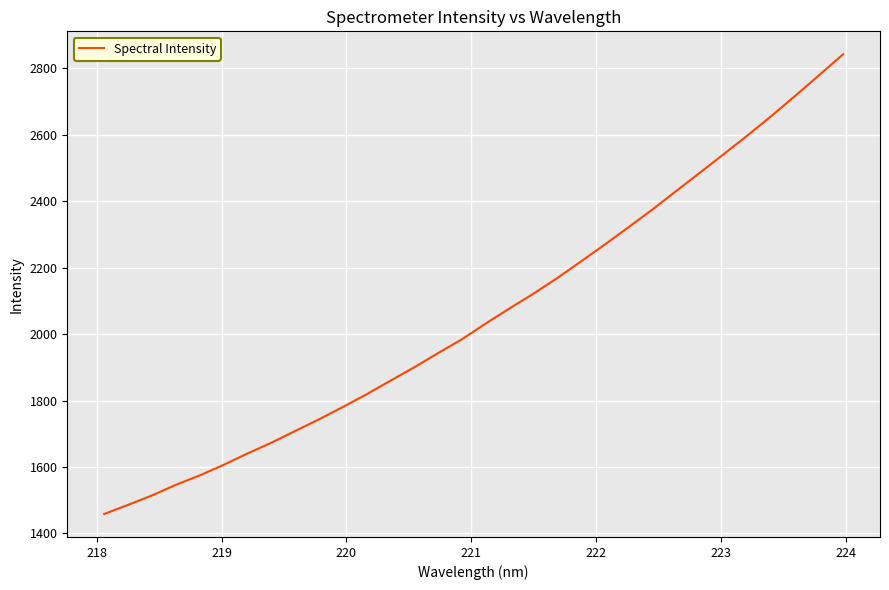

What is the maximum value shown in the chart?

2842.7